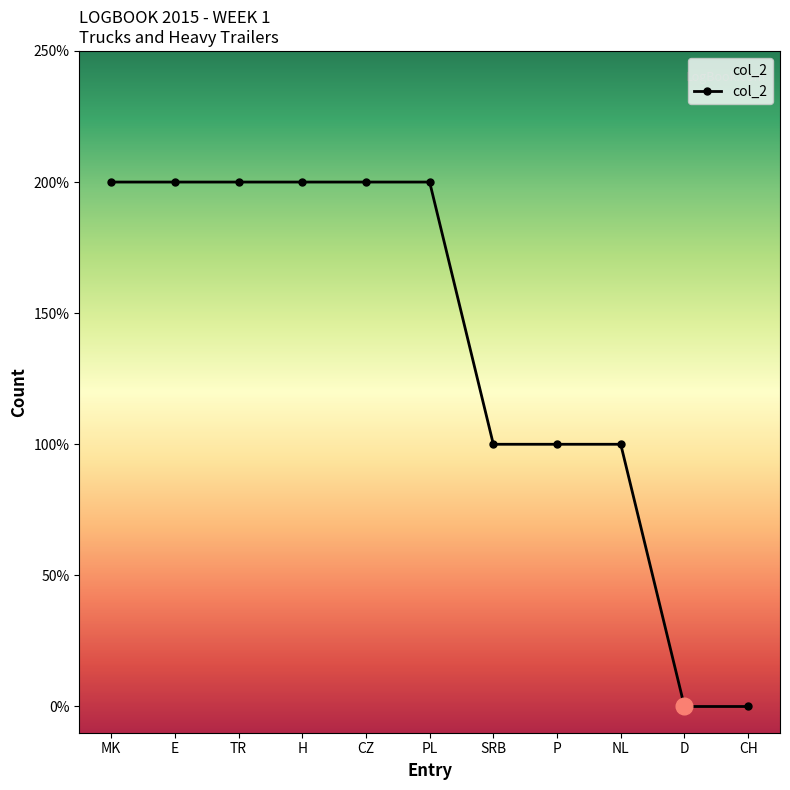

What position from the right is D?

2